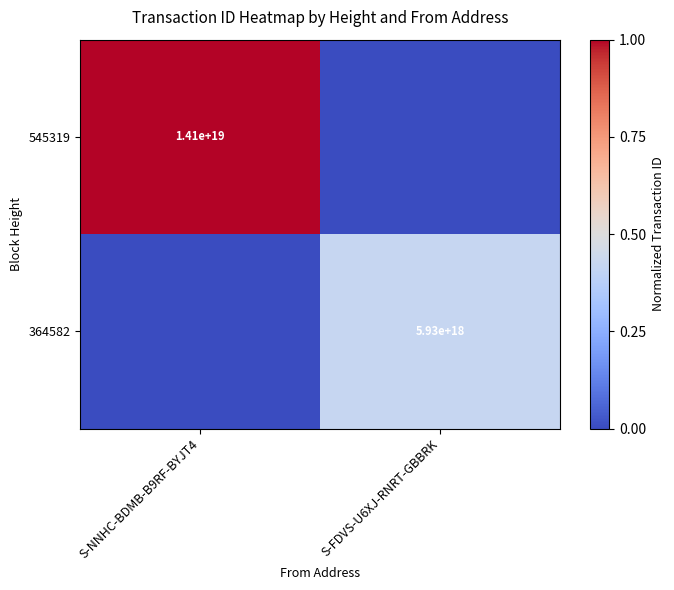

Which has a higher value, S-FDVS-U6XJ-RNRT-GBBRK or S-NNHC-BDMB-B9RF-BYJT4?

S-NNHC-BDMB-B9RF-BYJT4